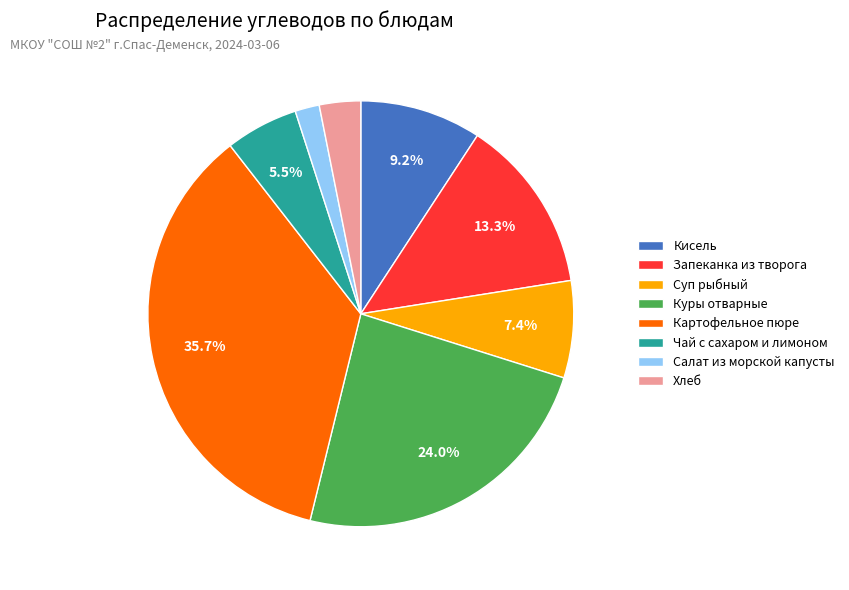

What is the smallest slice in the pie chart?

Салат из морской капусты